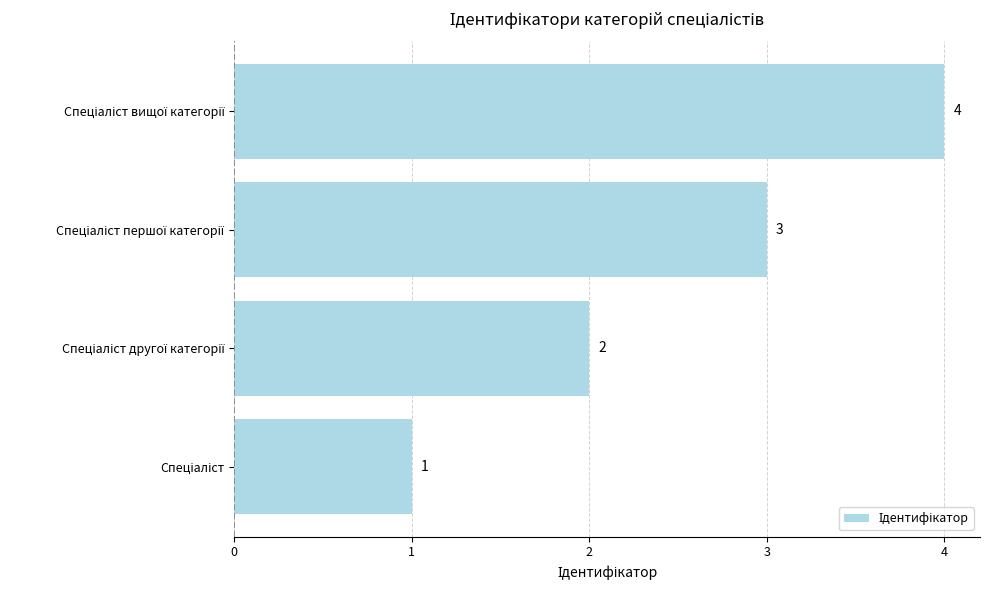

What is the difference between the maximum and minimum values?

3